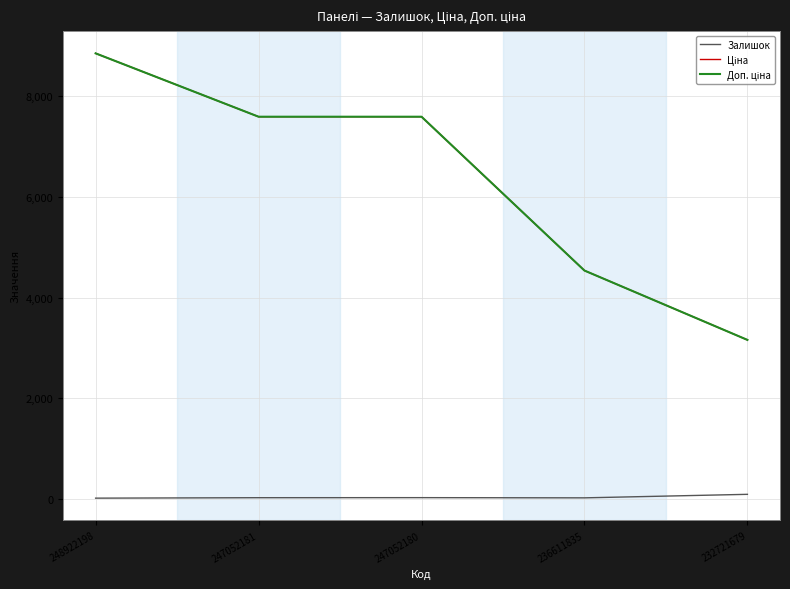

What is the greatest value displayed?

8856.7